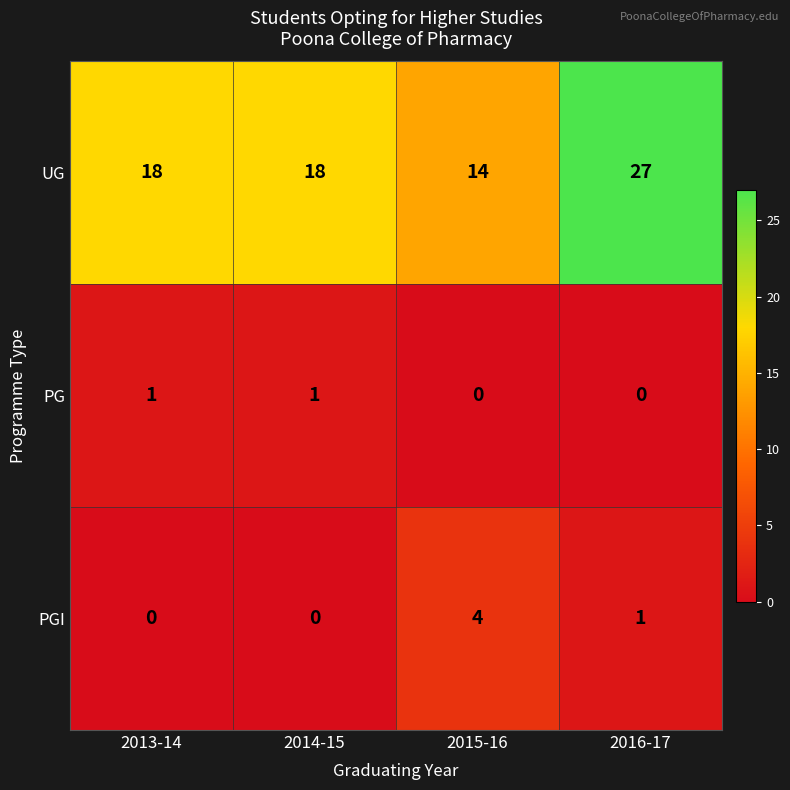

What is the spread (max minus min) of values at 2015-16?

14